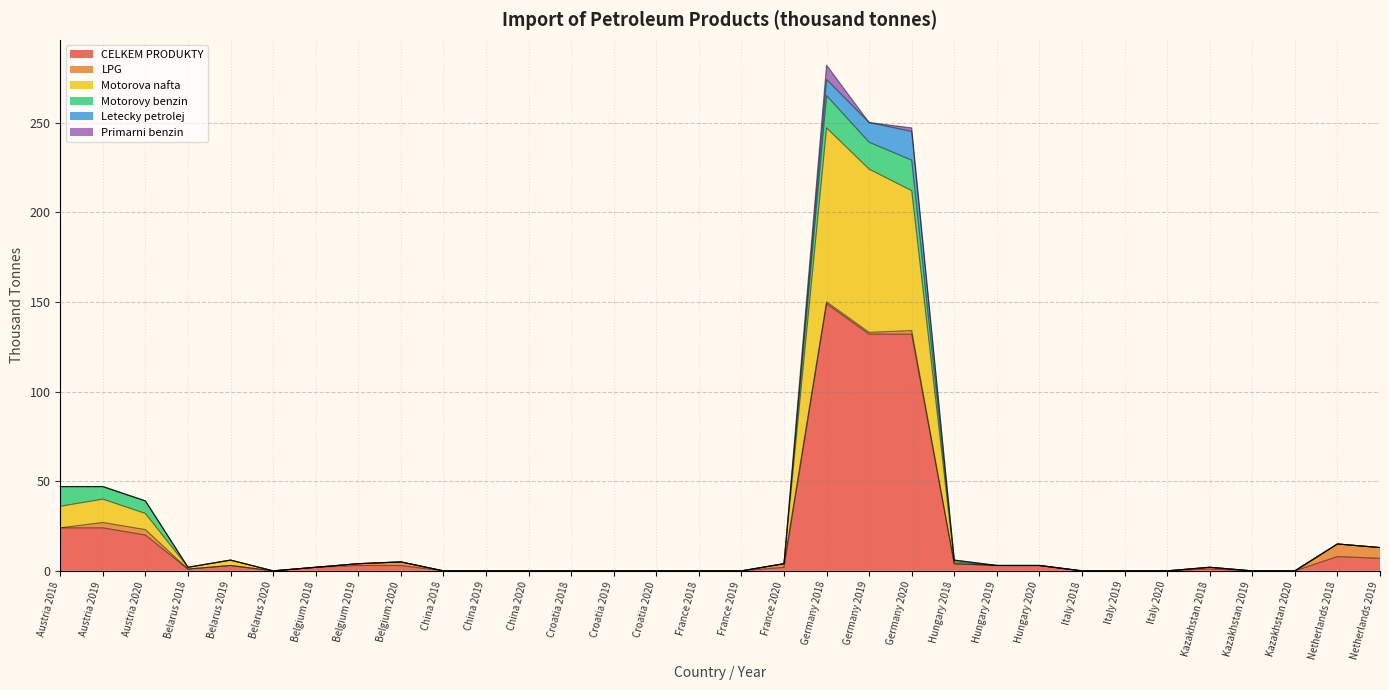

Which series ends up on top after the final intersection of Primarni benzin and LPG?

LPG